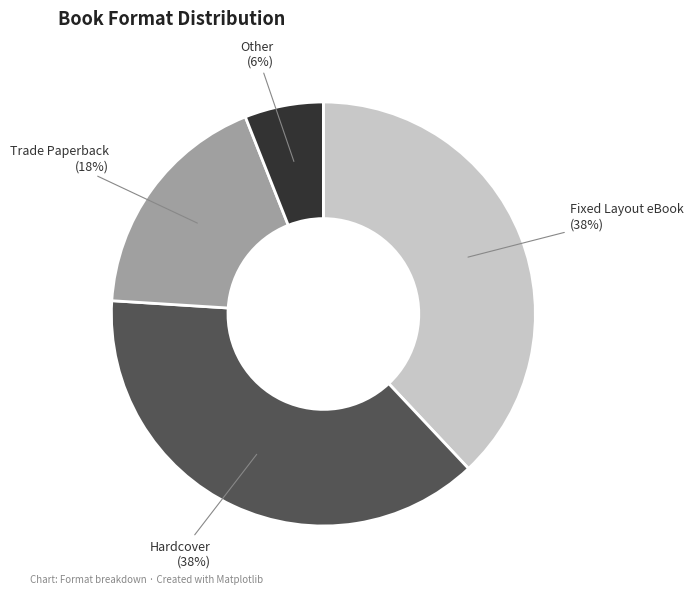

To the nearest percent, what is the average slice percentage?

25%